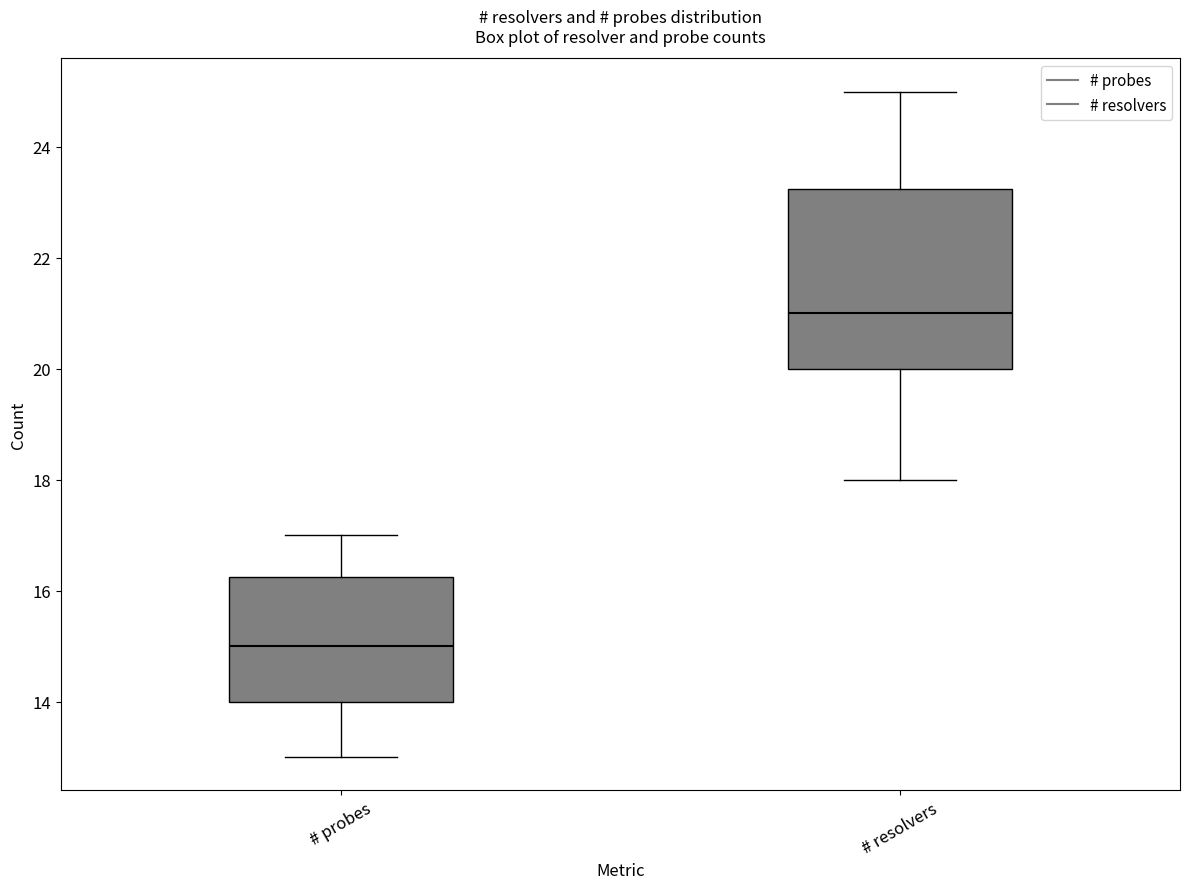

Where is the lower edge of the box for # resolvers on the y-axis? The values are not printed on the chart, so give them approximately, as read against the axis.

20.0